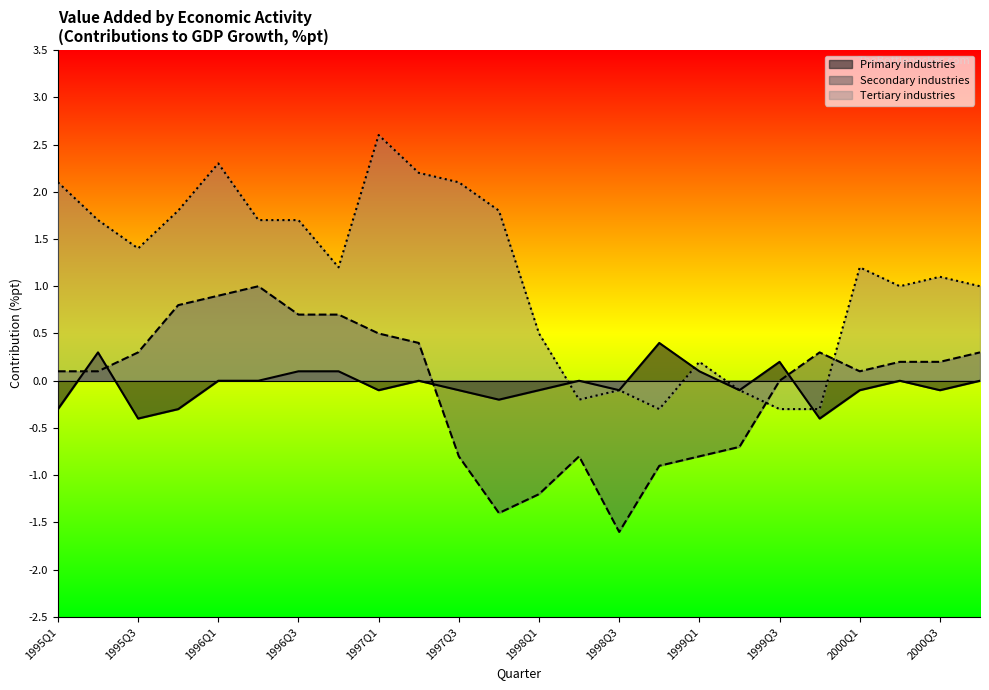

What is the lowest value of the Tertiary industries series?

-0.3